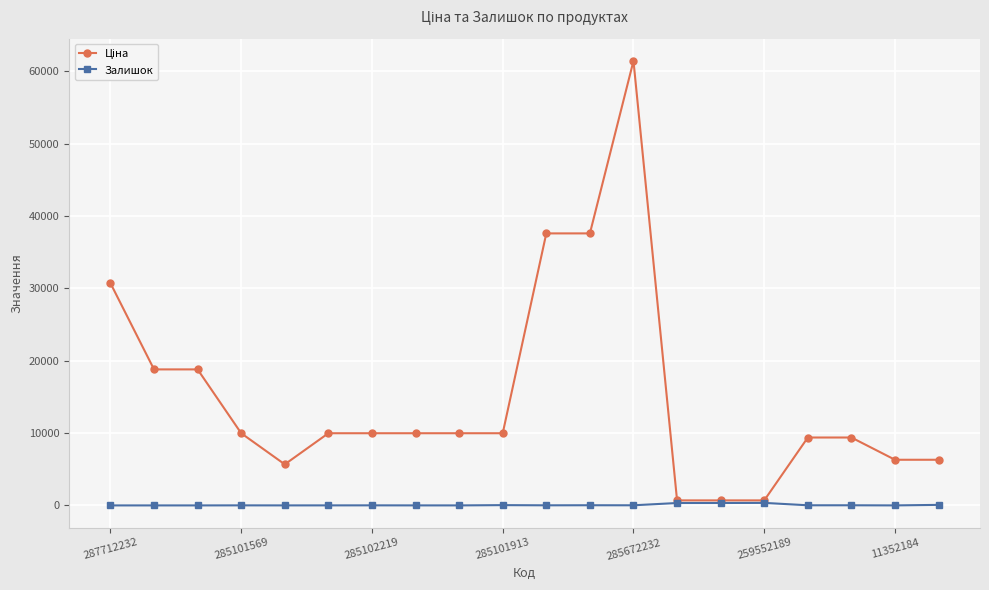

True or false: Залишок has more than 2 points higher than both neighbors.

True